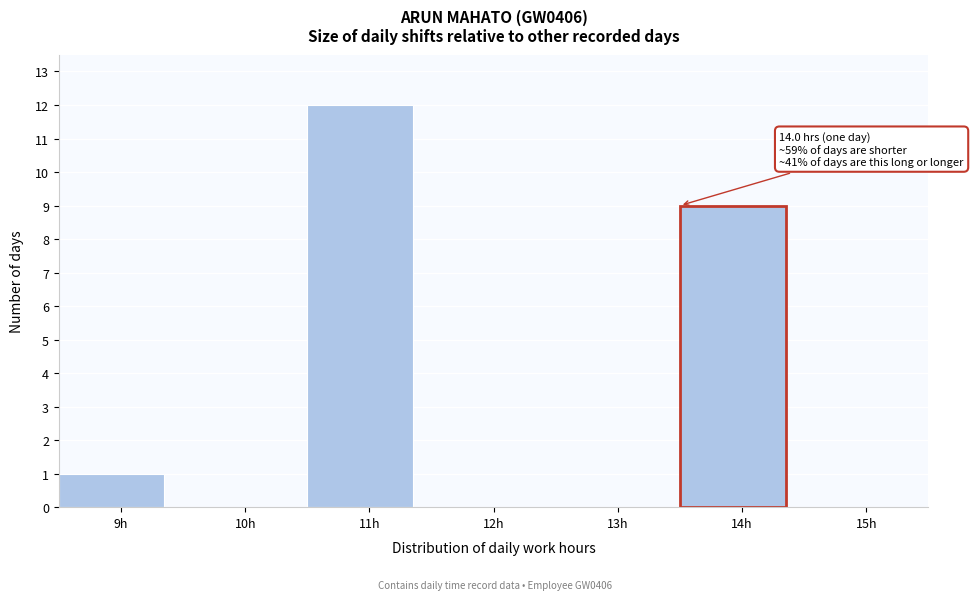

Reading right to left, extract all data points from this chart.

15h=0	14h=9	13h=0	12h=0	11h=12	10h=0	9h=1